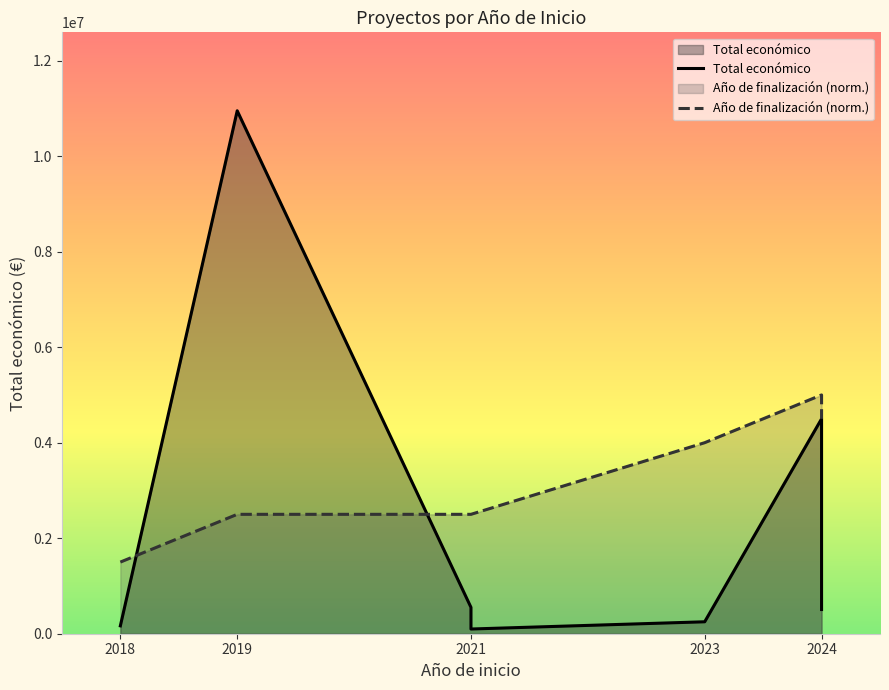

True or false: Total económico has more than 0 points higher than both neighbors.

True